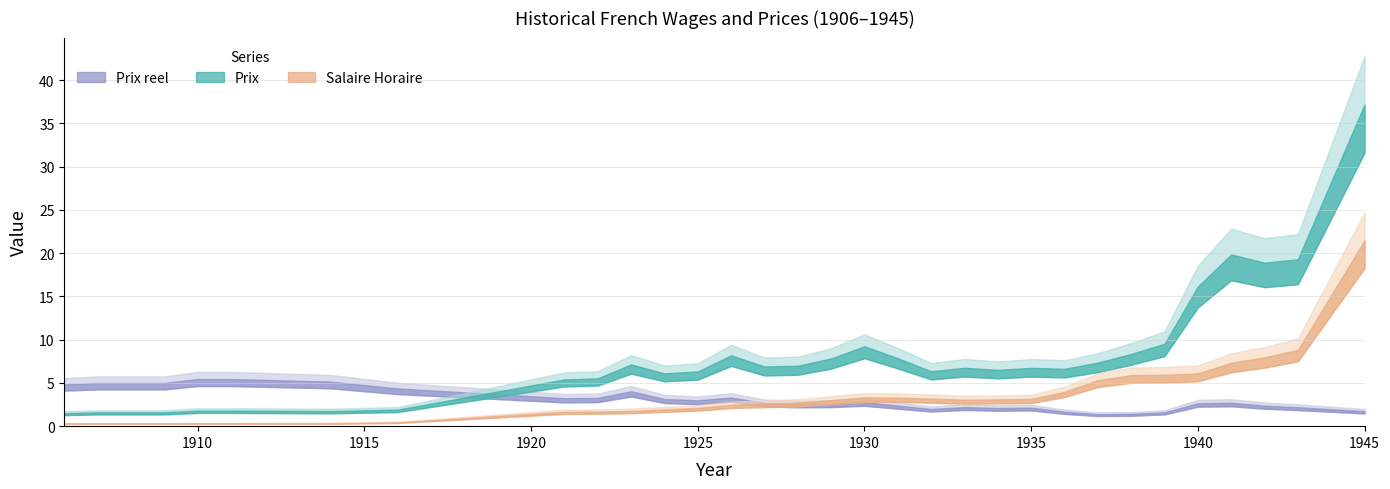

Where is the first local maximum for Prix?

1923